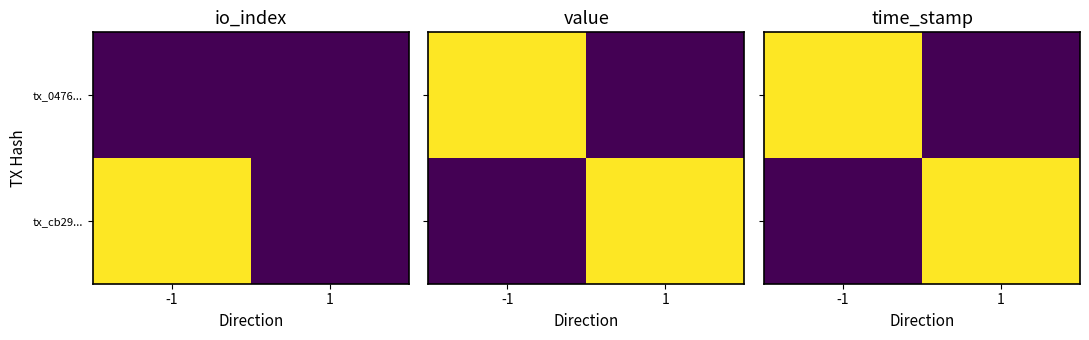

How many data points does each series have?

2